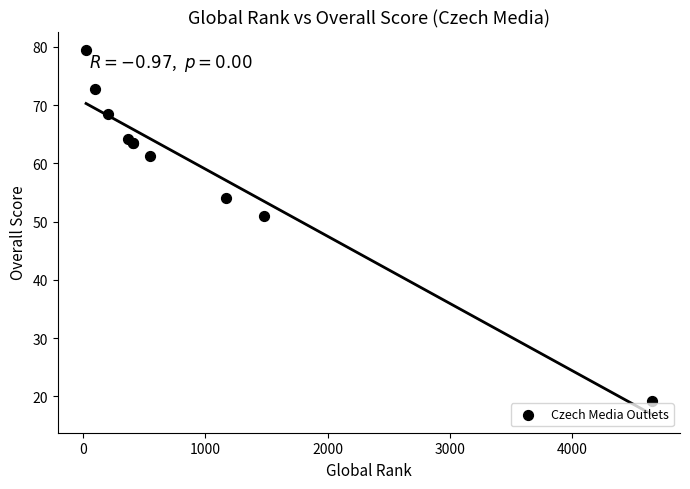

What Y value in the scatter plot is closest to 49?

51.0